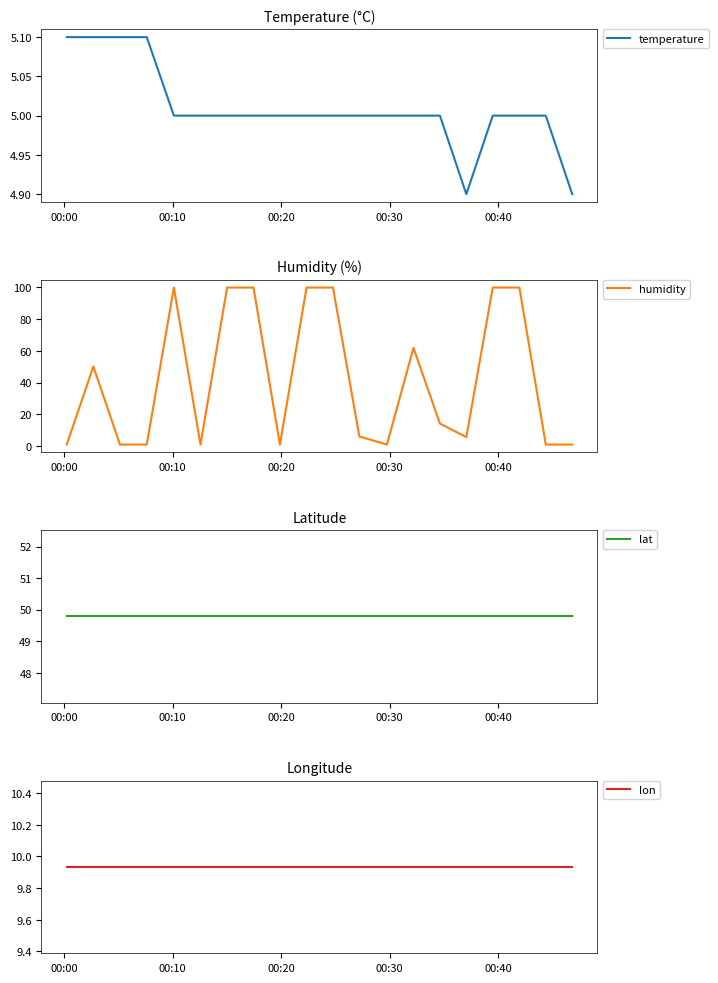

What is the value of the lat point at the 13th from the left?

49.8